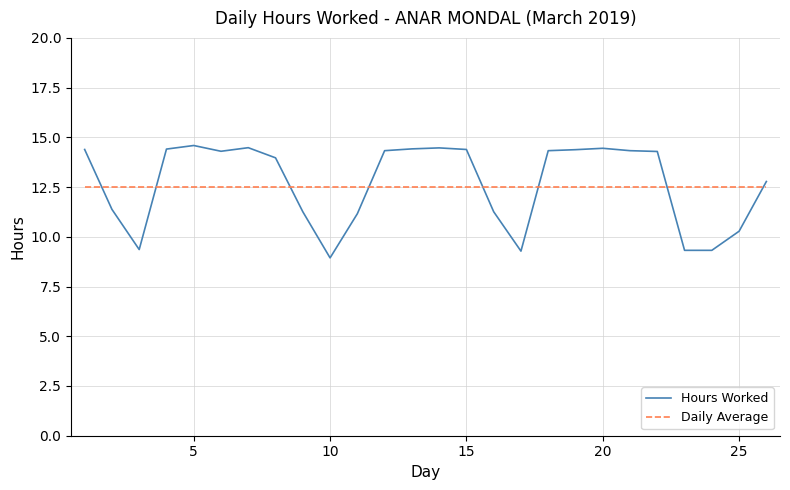

How many lines are shown in the chart?

2